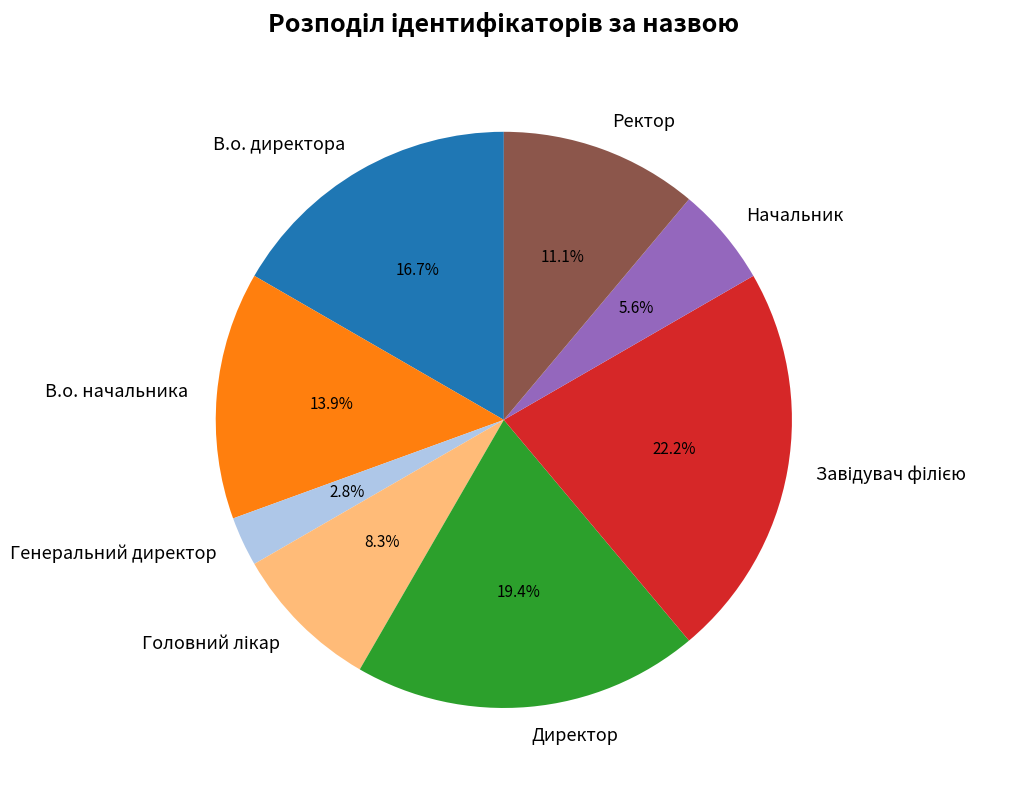

Between Генеральний директор and В.о. начальника, which is larger?

В.о. начальника